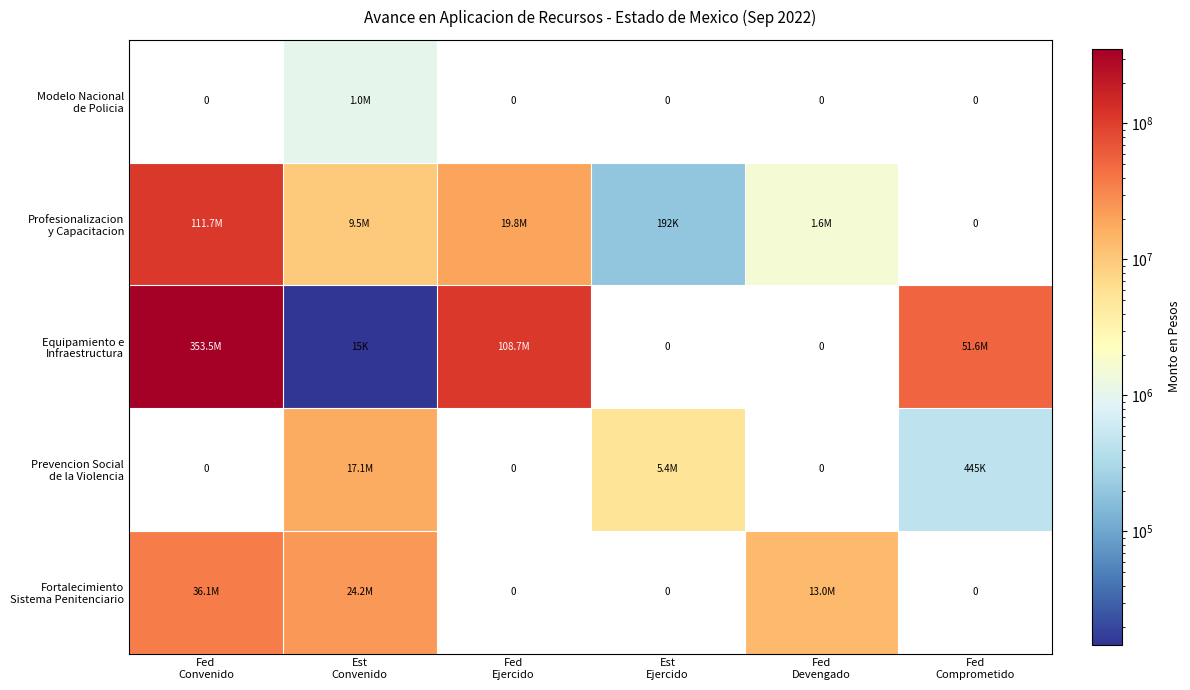

Where does the Equipamiento e Infraestructura series first go above 51562460?

Fed Convenido